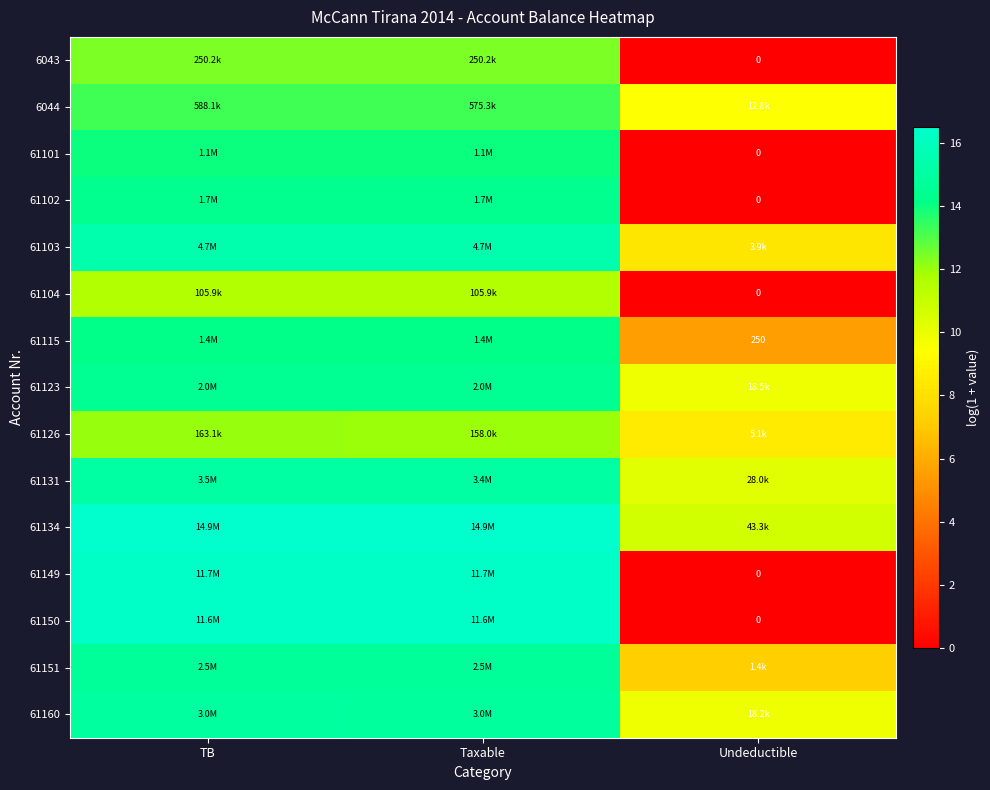

Is it true that 61134 equals 10.7 at Undeductible?

True